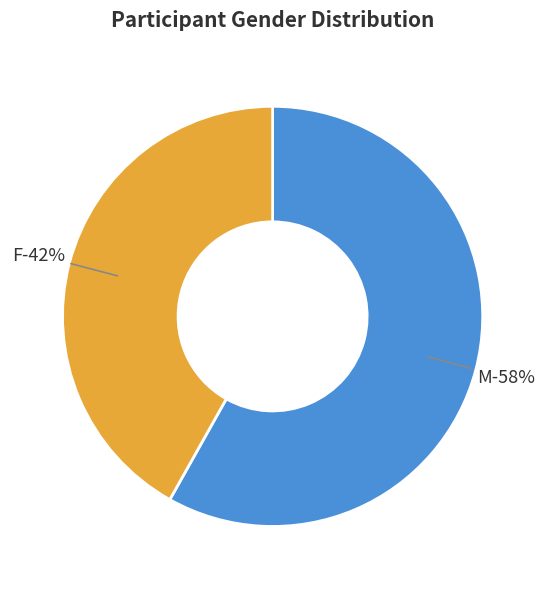

Rank the categories by value from highest to lowest.

M, F